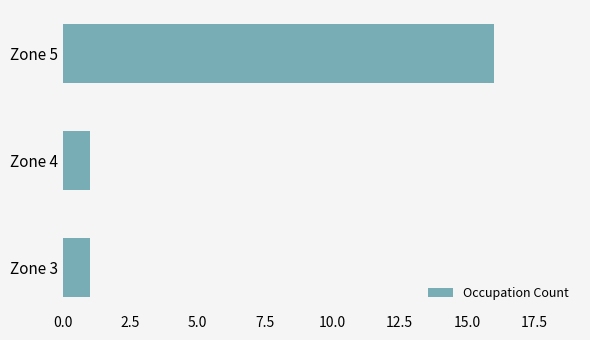

Reading bottom to top, what are all the values shown in this chart?

Zone 3=1	Zone 4=1	Zone 5=16